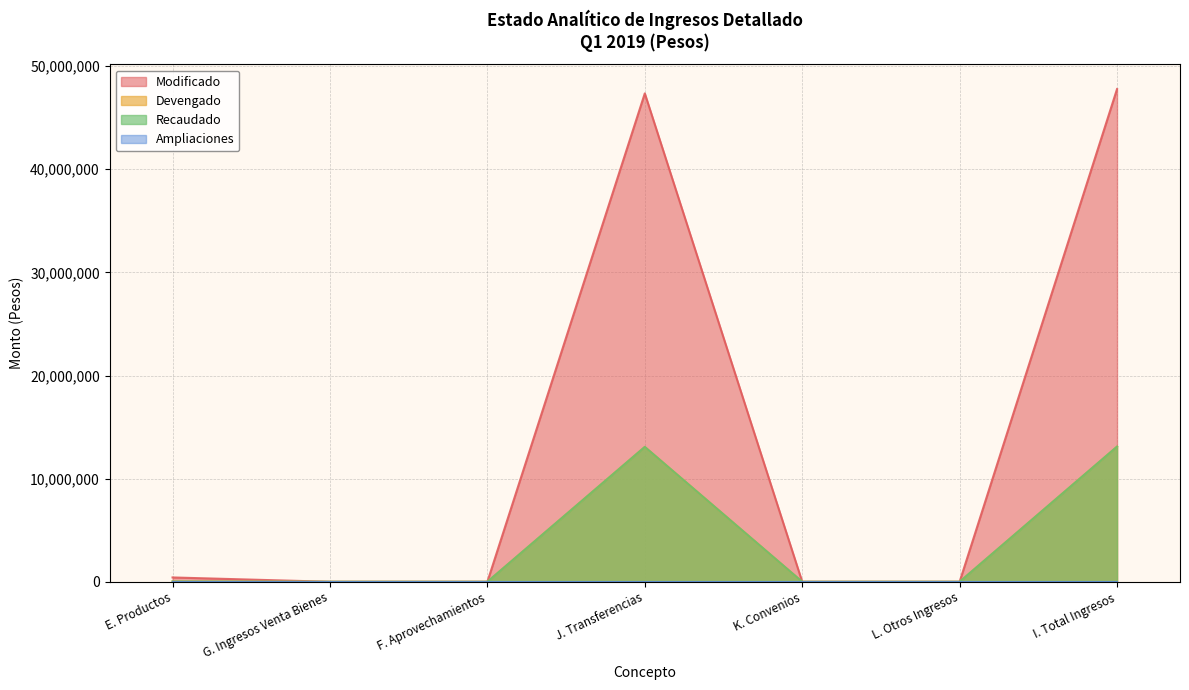

How many interior local peaks does the Recaudado series have?

1